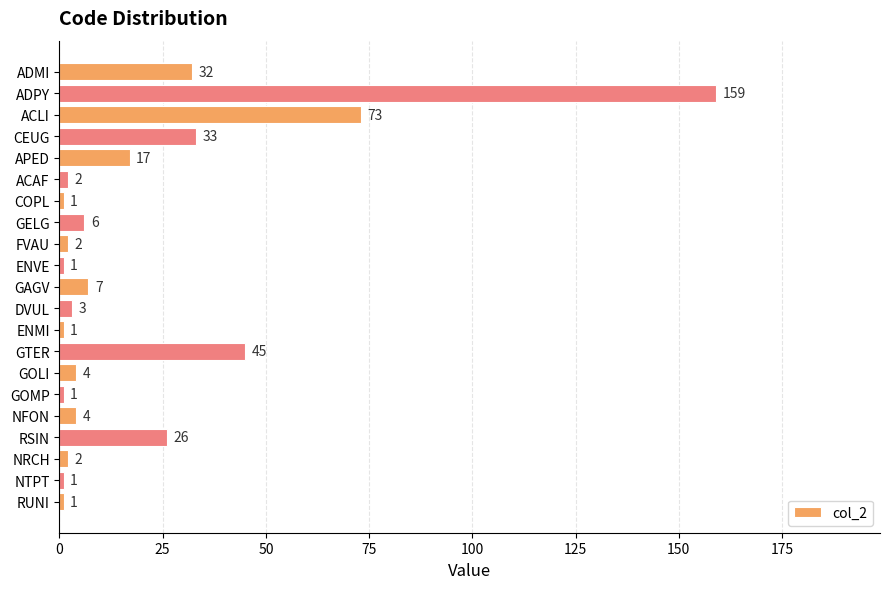

Count the number of data series in this chart.

1